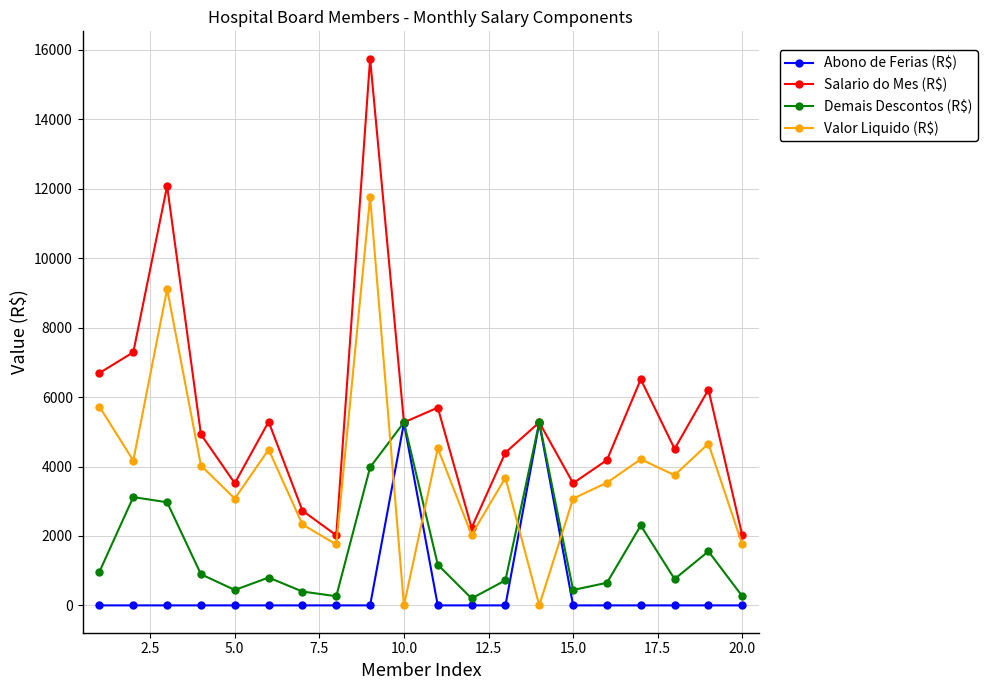

At how many categories does at least one series exceed 7177?

3